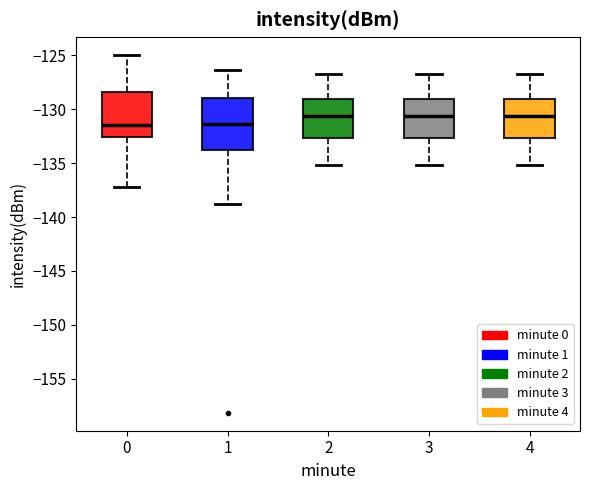

Reading left to right, transcribe this box plot: for each box, give where its median line is, the range the box spans, and where its two whiskers end, as read against the y-axis. The values are not printed on the chart, so give them approximately, as read against the axis.

0: median -131.5, box -132.5 to -128.5, whiskers -137.0 to -125.0
1: median -131.5, box -134.0 to -129.0, whiskers -139.0 to -126.5
2: median -130.5, box -132.5 to -129.0, whiskers -135.0 to -126.5
3: median -130.5, box -132.5 to -129.0, whiskers -135.0 to -126.5
4: median -130.5, box -132.5 to -129.0, whiskers -135.0 to -126.5